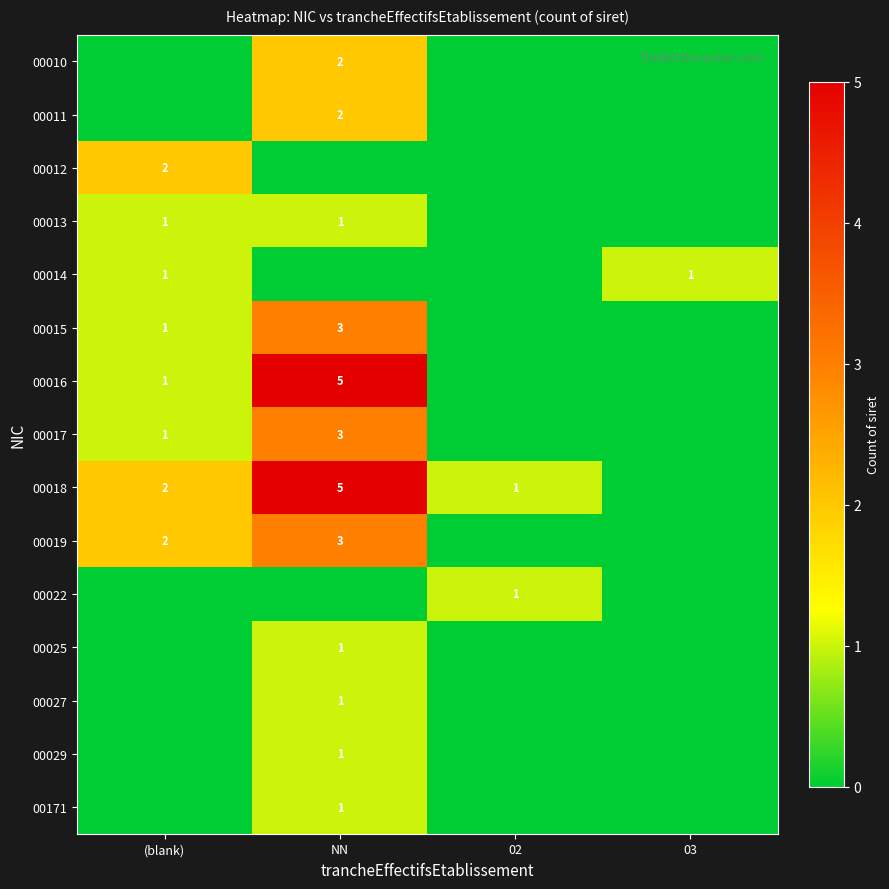

The value of 00022 at 02 is 1. True or false?

True